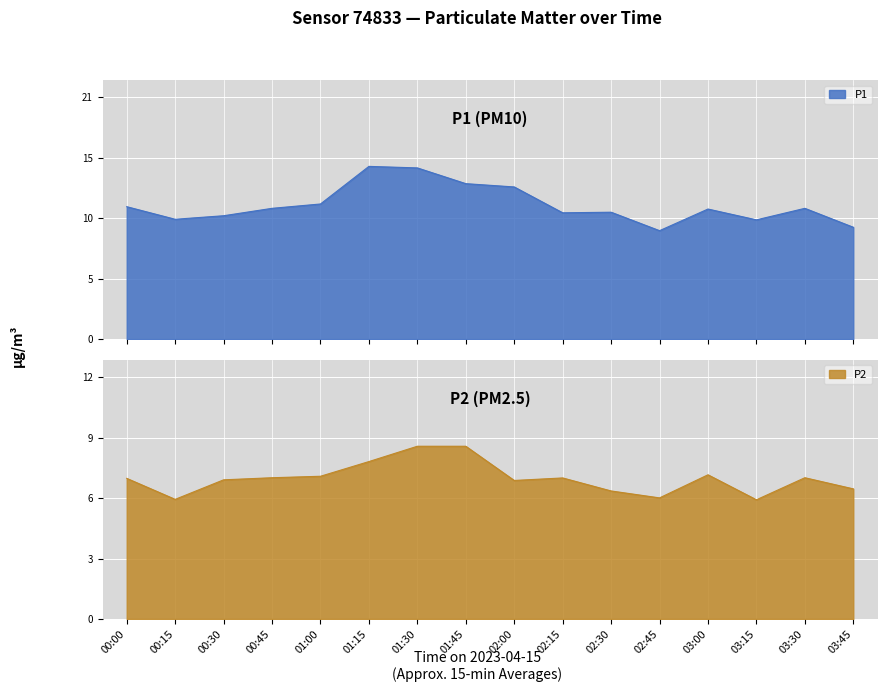

Is it true that P1 equals 10.8 at 02:30?

True